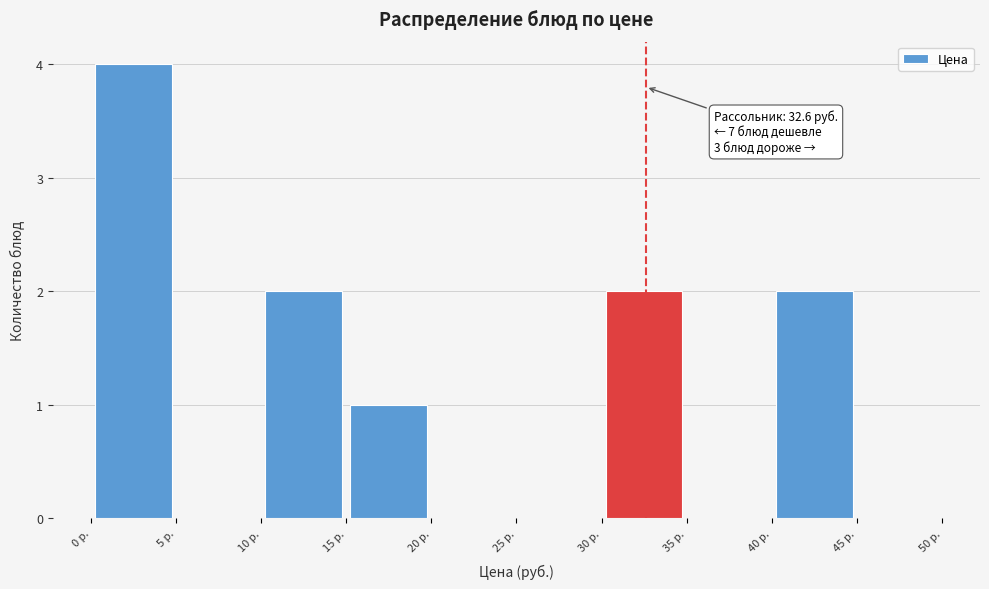

Which range on the x-axis has the tallest bar?

0 to 5